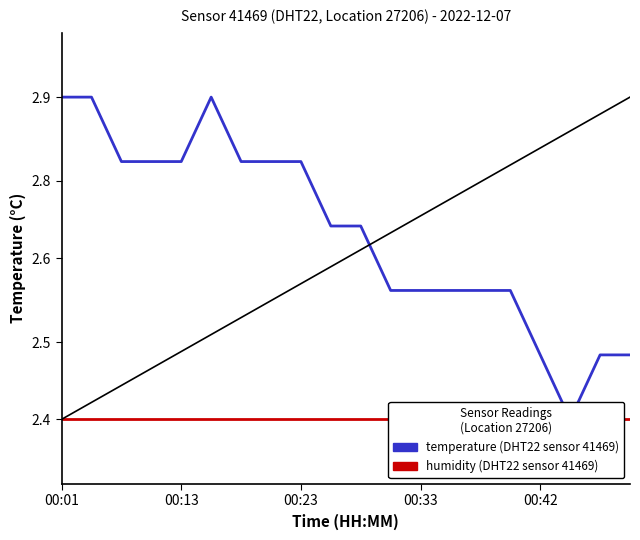

Rank the series by their maximum value, from highest to lowest.

temperature, humidity